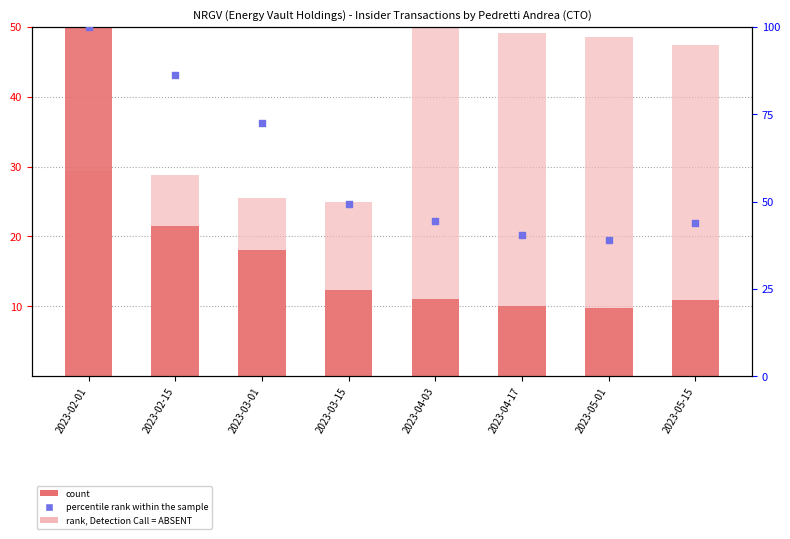

Is the value of rank, Detection Call = ABSENT at 2023-05-15 greater than the value of percentile rank within the sample at 2023-04-03?

Yes